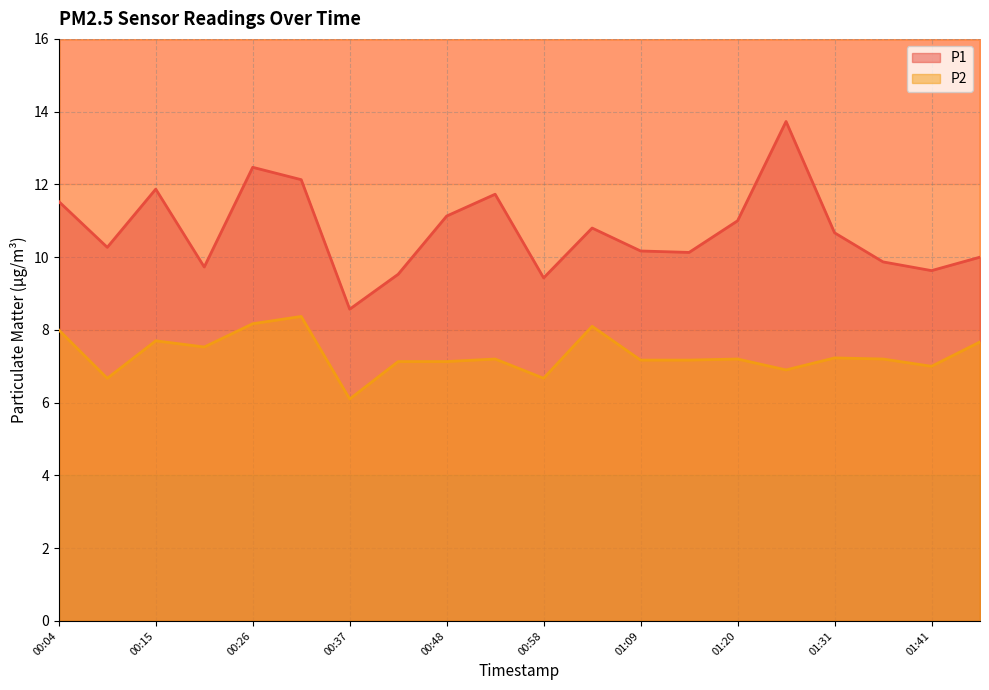

What is the label of the 19th point from the left?

01:41